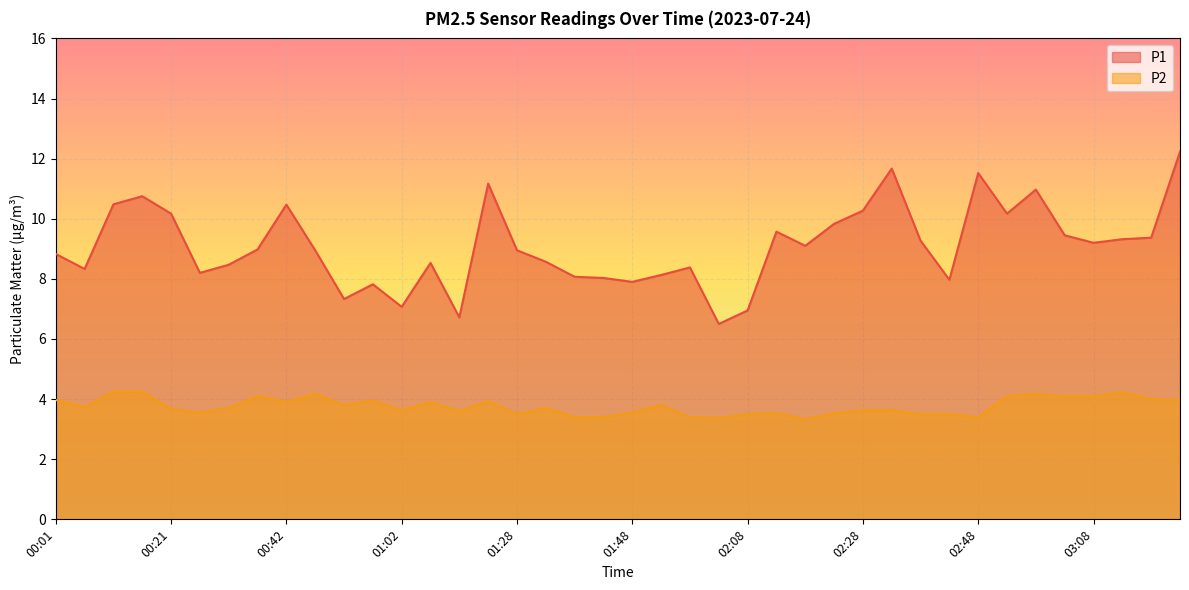

Does the chart display data point markers on the line(s)?

No